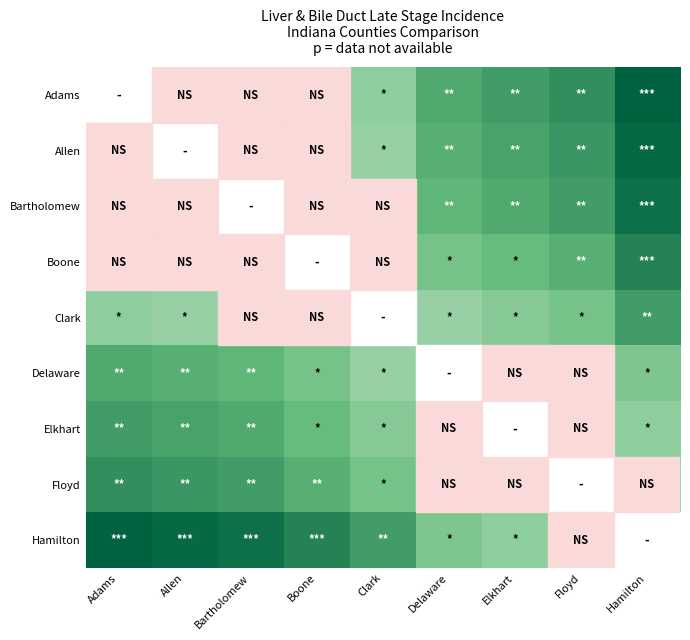

At Boone, list the series in order from largest to smallest.

Hamilton, Floyd, Elkhart, Delaware, Adams, Allen, Bartholomew, Boone, Clark